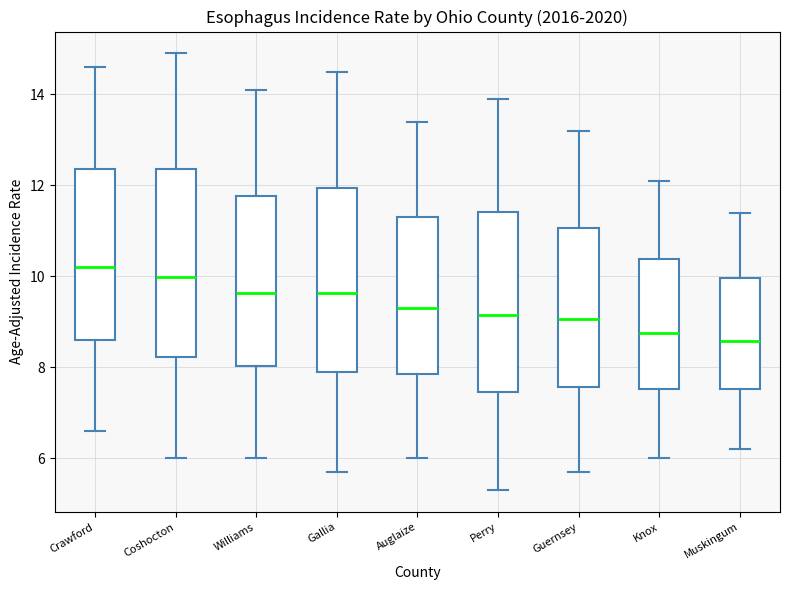

Where is the lower edge of the box for Coshocton on the y-axis? The values are not printed on the chart, so give them approximately, as read against the axis.

8.2